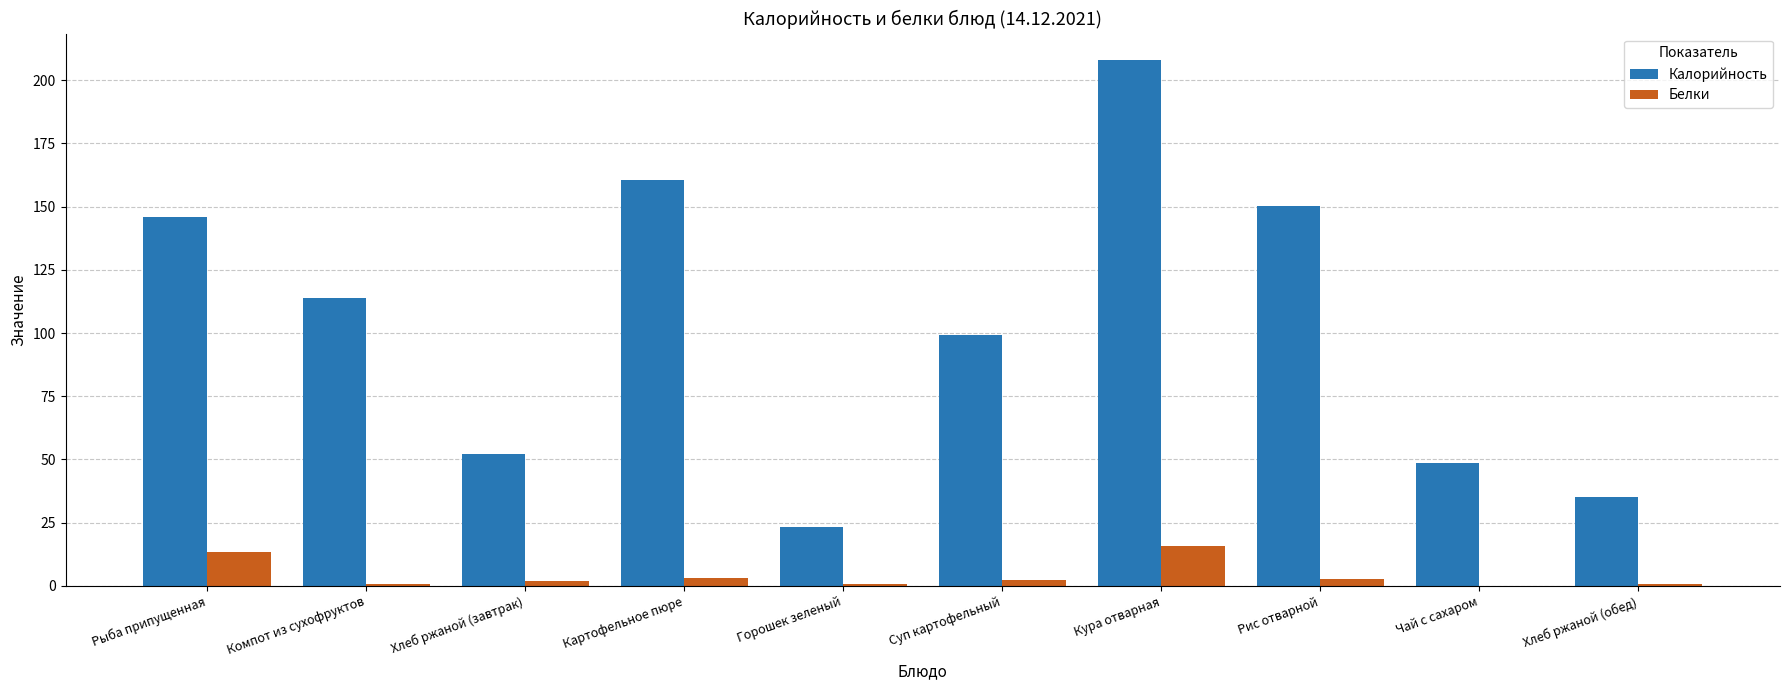

Which series changed the most between Рис отварной and Чай с сахаром?

Калорийность